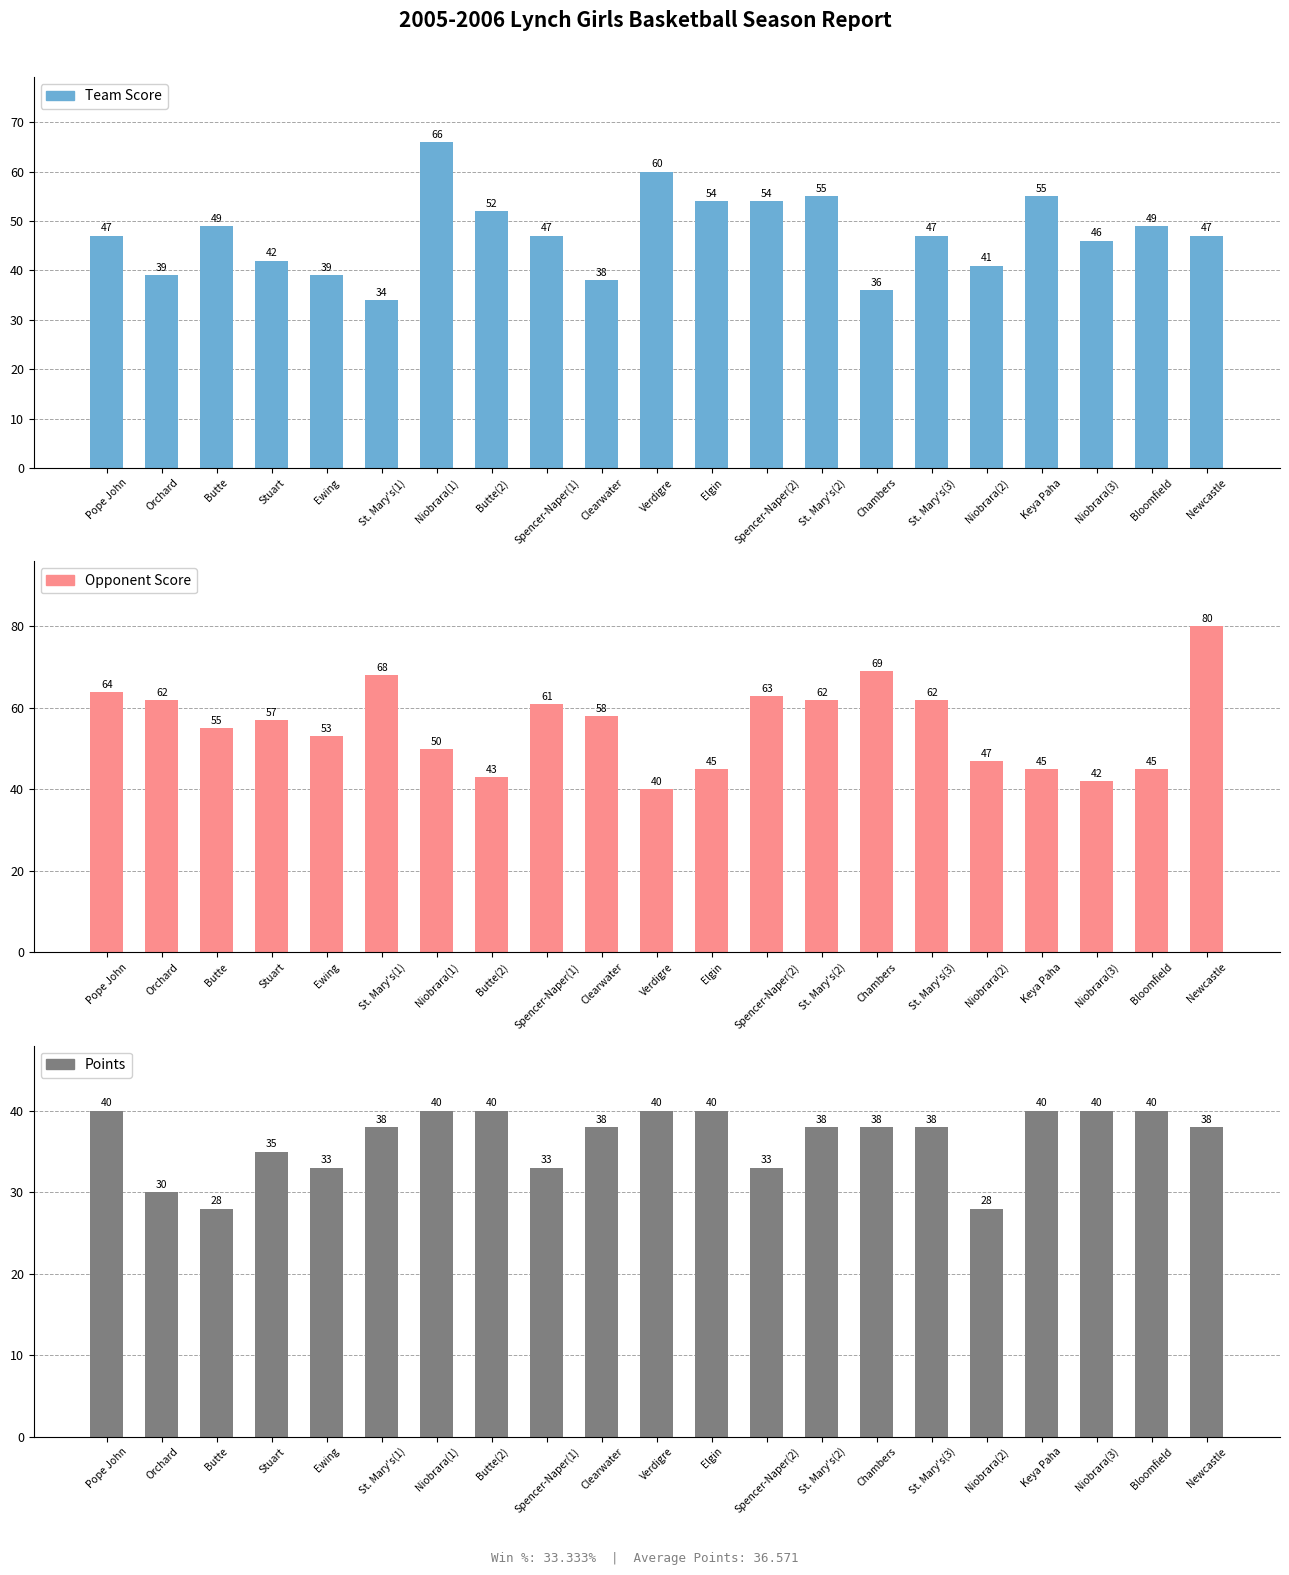

What is the average value of the Team Score series?

47